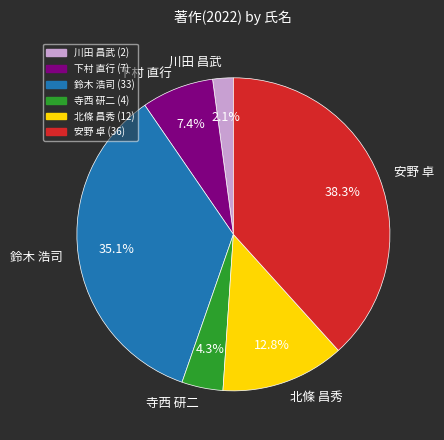

To the nearest percent, what portion does 川田 昌武 represent?

2%